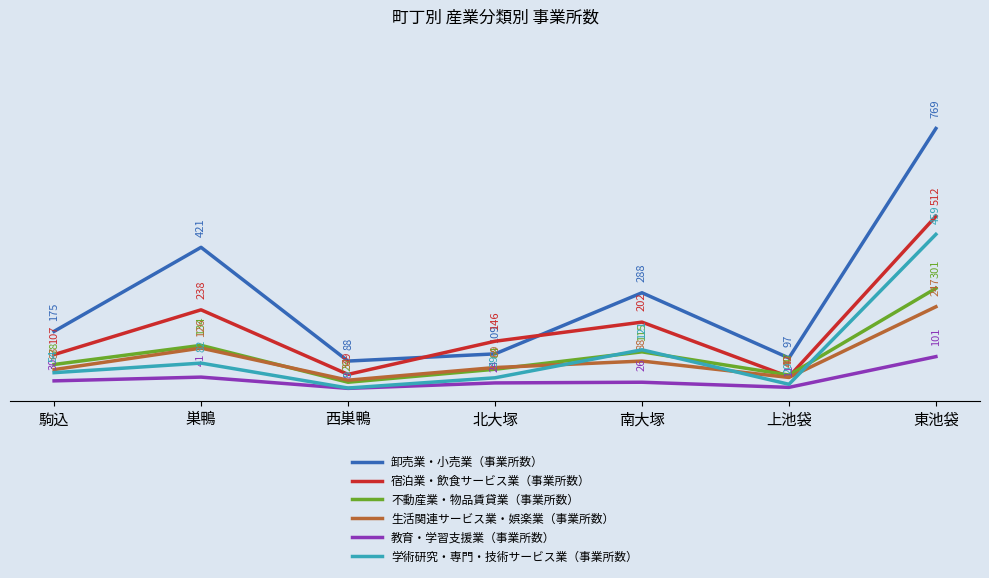

What are all the series names shown in the legend?

卸売業・小売業（事業所数）, 宿泊業・飲食サービス業（事業所数）, 不動産業・物品賃貸業（事業所数）, 生活関連サービス業・娯楽業（事業所数）, 教育・学習支援業（事業所数）, 学術研究・専門・技術サービス業（事業所数）